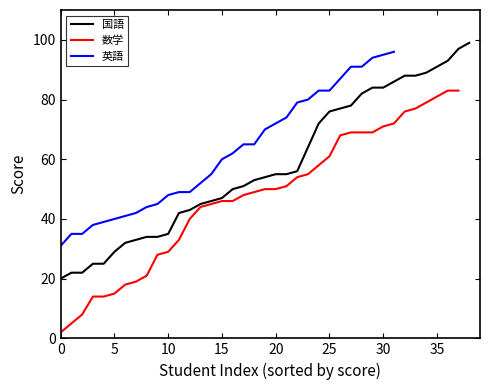

Which series has the largest range (max minus min)?

数学